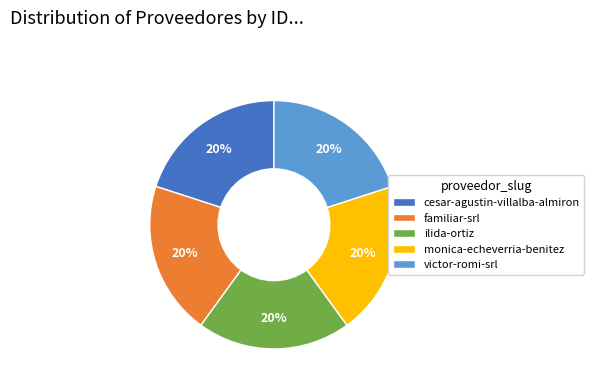

Do cesar-agustin-villalba-almiron and victor-romi-srl together represent more than half of the pie?

No